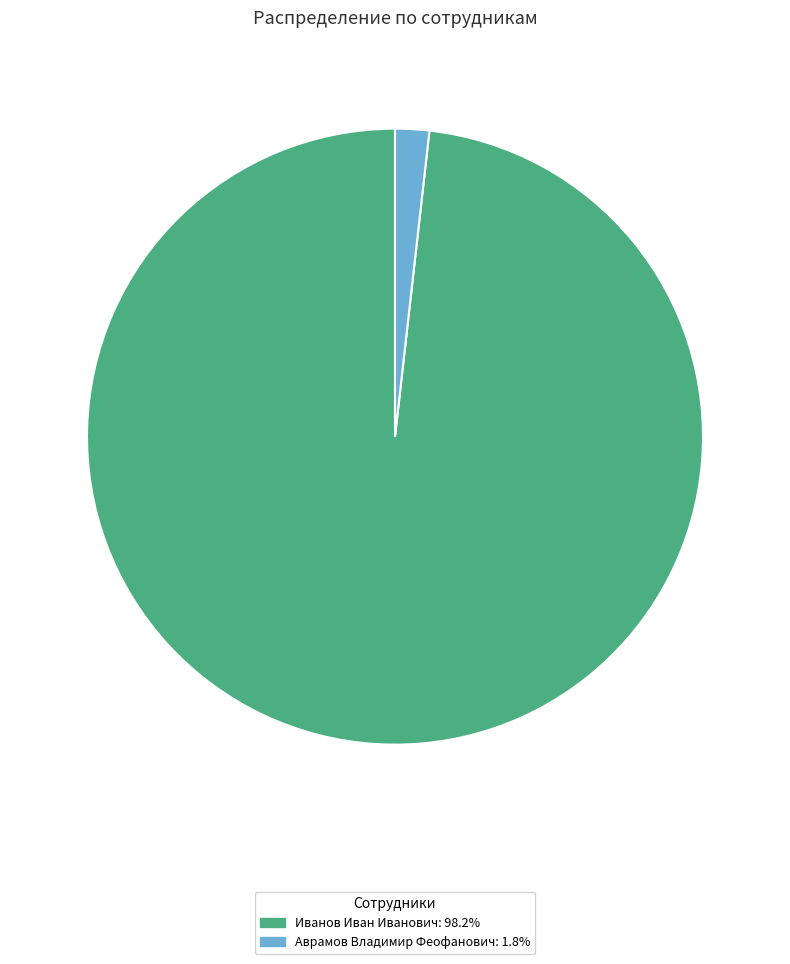

Is the sum of Аврамов Владимир Феофанович: 1.8% and Иванов Иван Иванович: 98.2% greater than half?

Yes